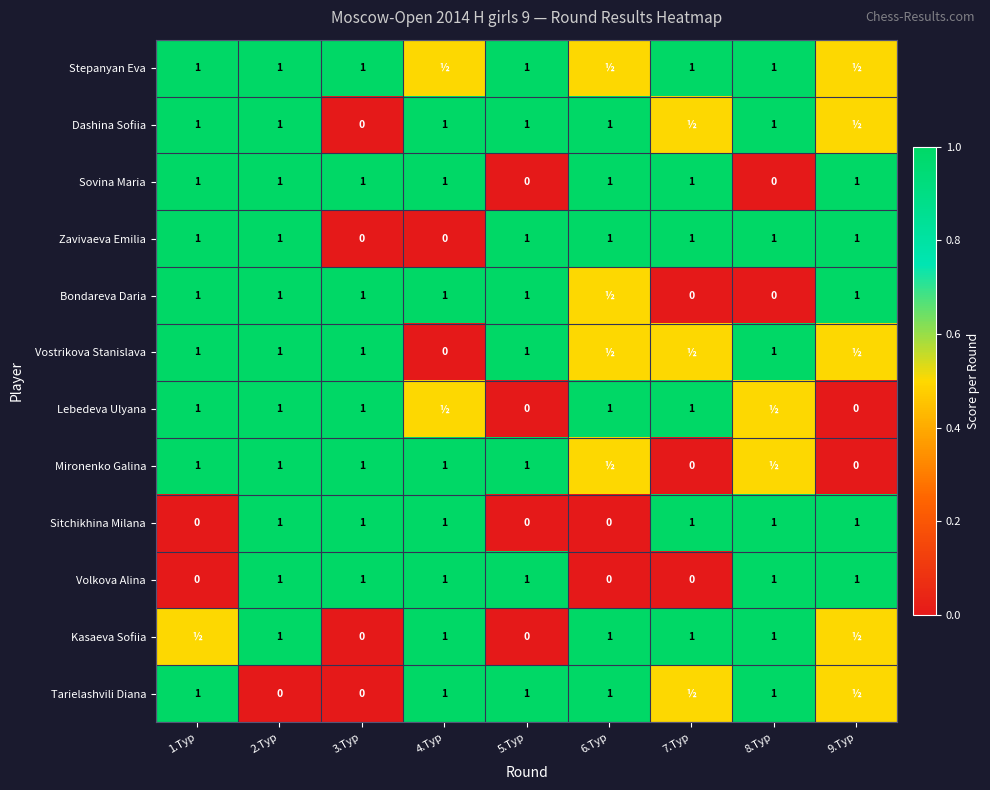

Is it true that Kasaeva Sofiia equals 0.6 at 2.Тур?

False